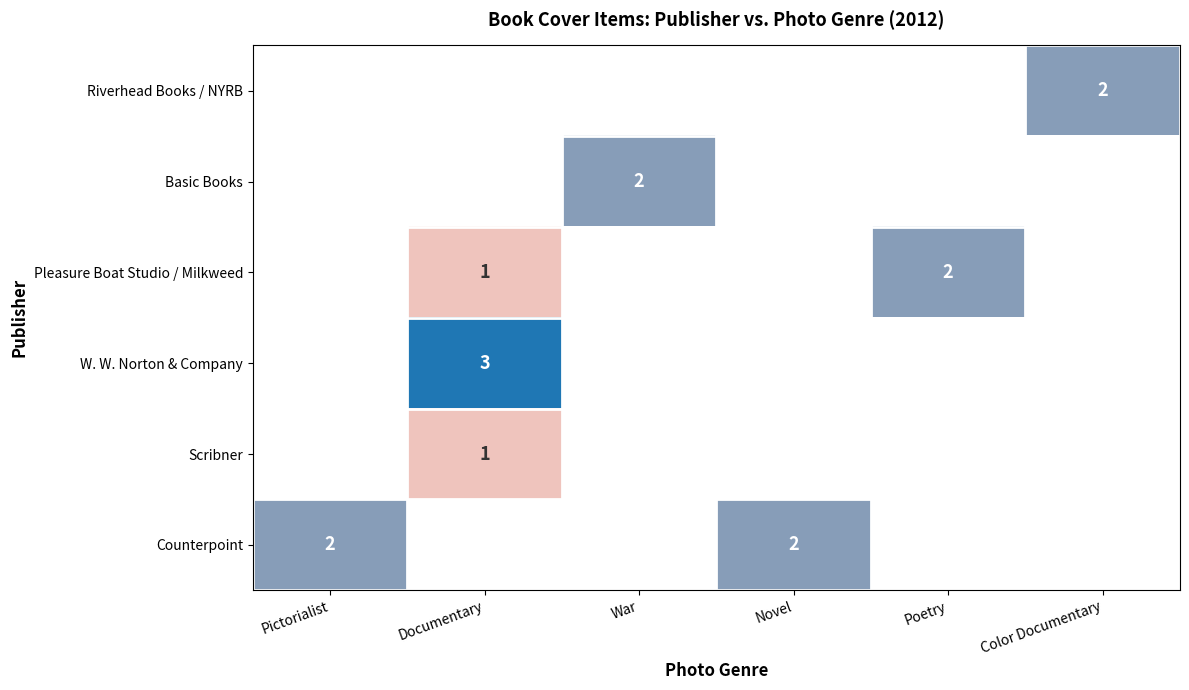

Is the value of Scribner at Pictorialist greater than the value of Riverhead Books / NYRB at Novel?

No